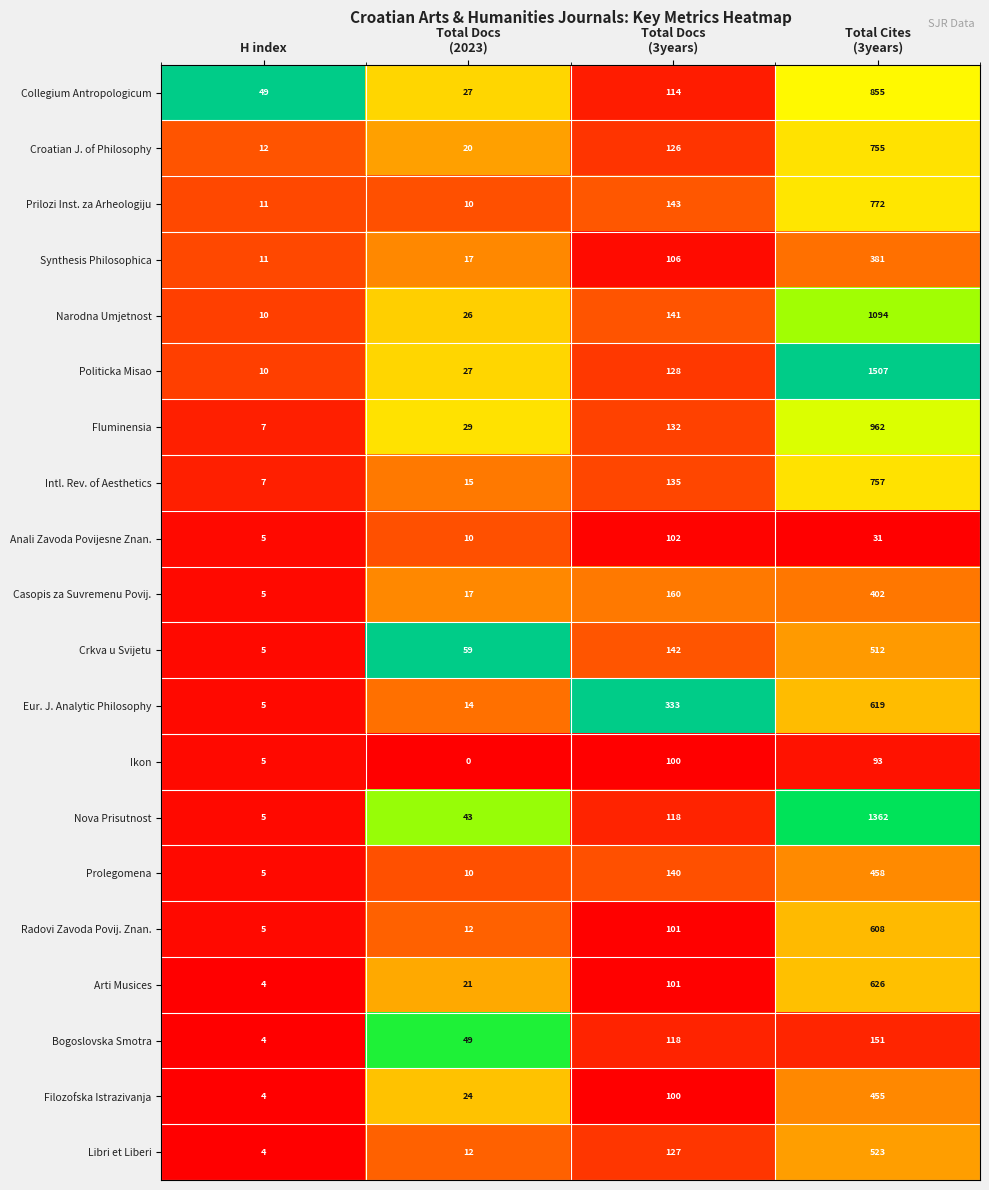

How many series are shown in this chart?

20